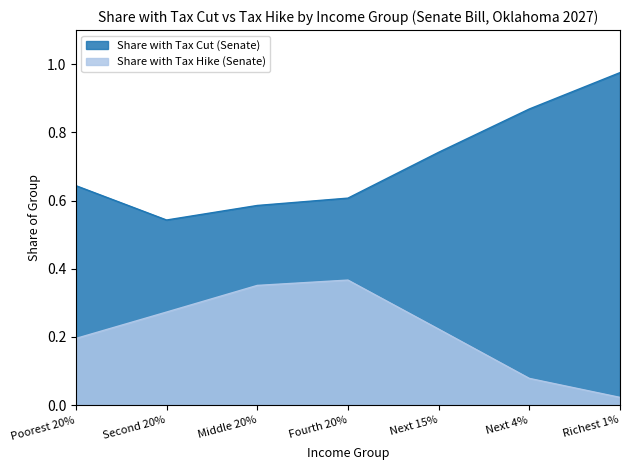

How many lines are shown in the chart?

2